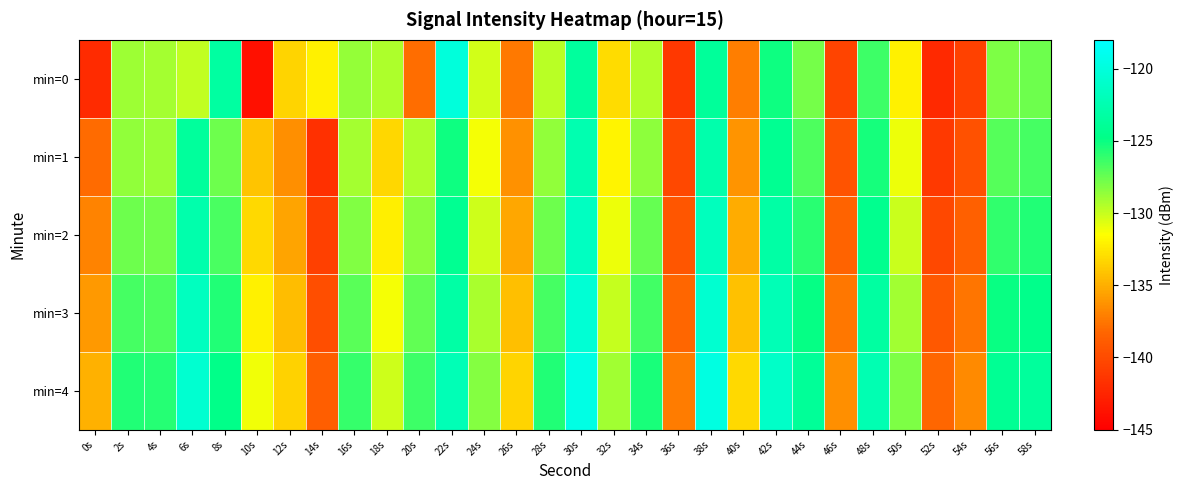

Which series has the widest spread of values?

min=0